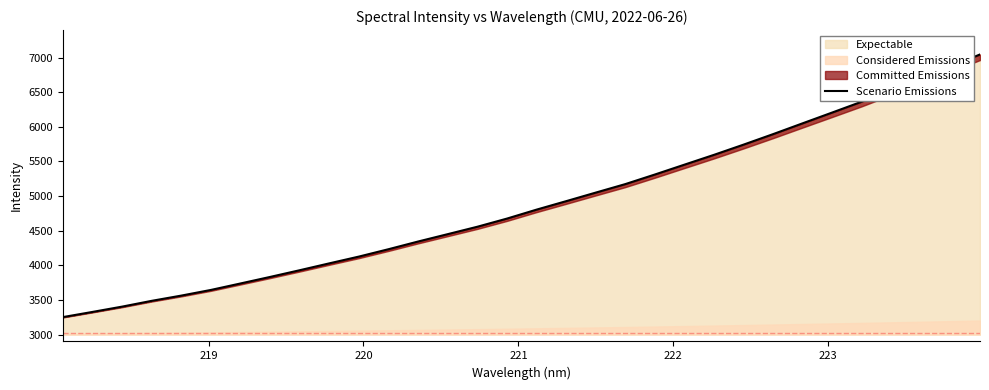

What is the highest value of the Expectable series?

7045.9